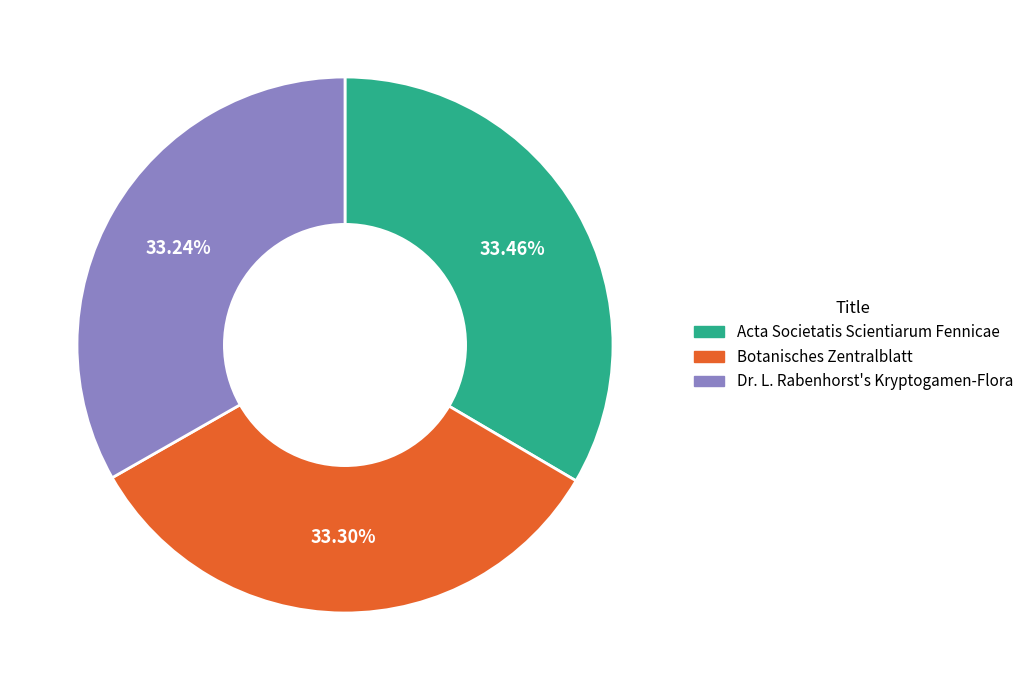

What is the ratio of the value at Botanisches Zentralblatt to the value at Acta Societatis Scientiarum Fennicae?

1.0